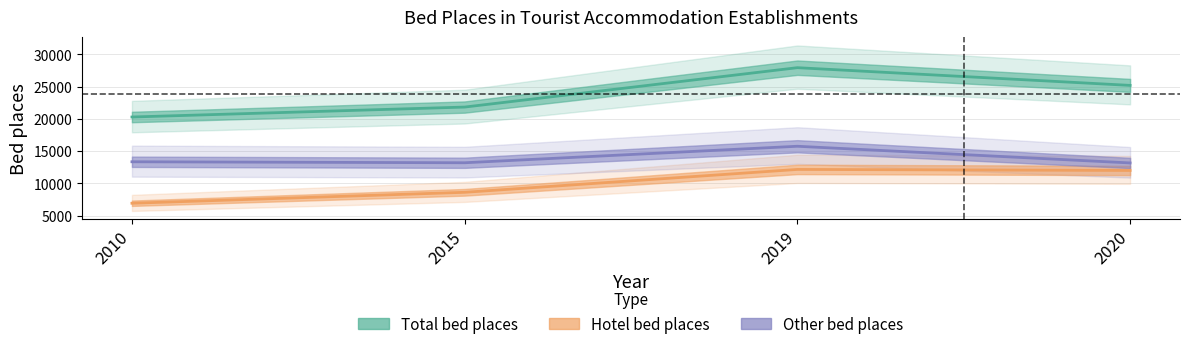

How many lines are shown in the chart?

3